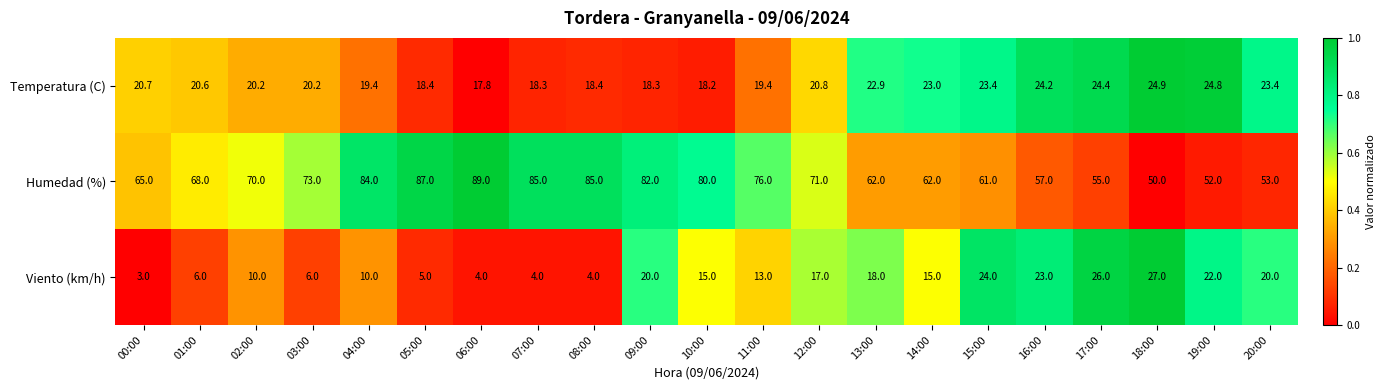

What is the difference between the second highest and minimum values in the Viento (km/h) series?

23.0